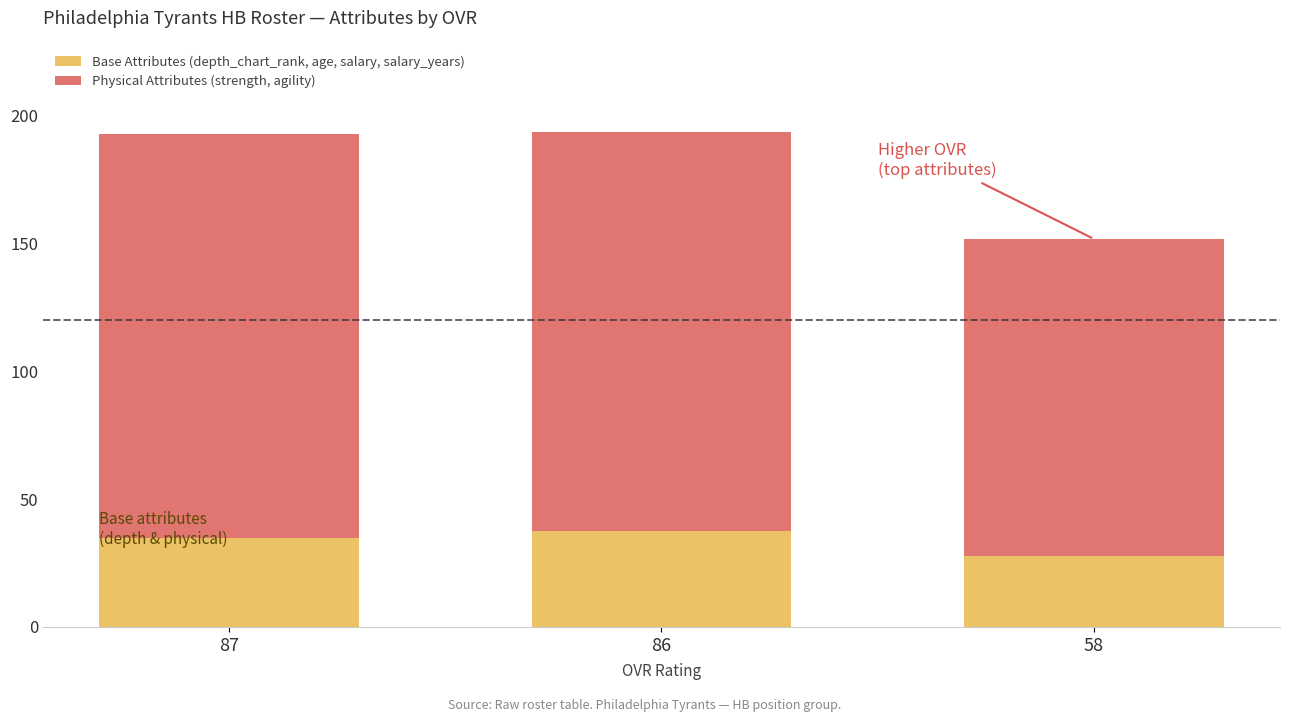

How many series are shown in this chart?

2